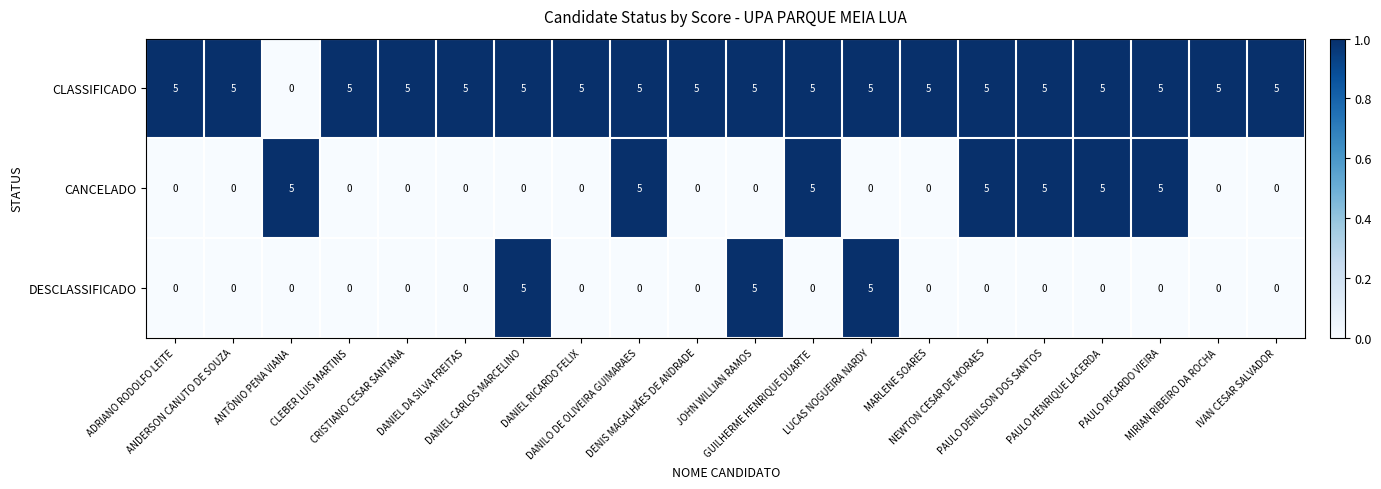

What is the sum of all CANCELADO values?

35